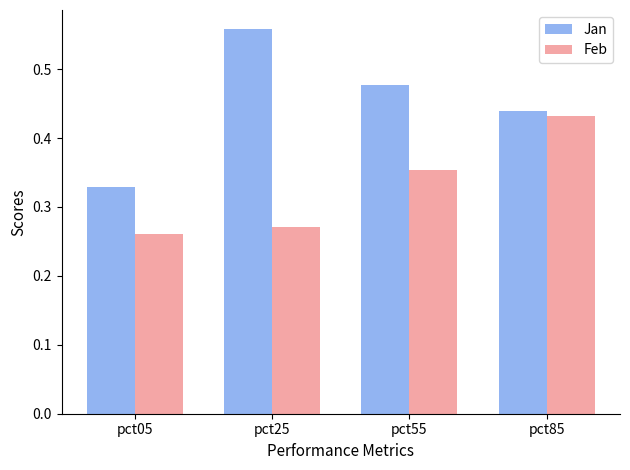

What is the sum of all Jan values?

1.8